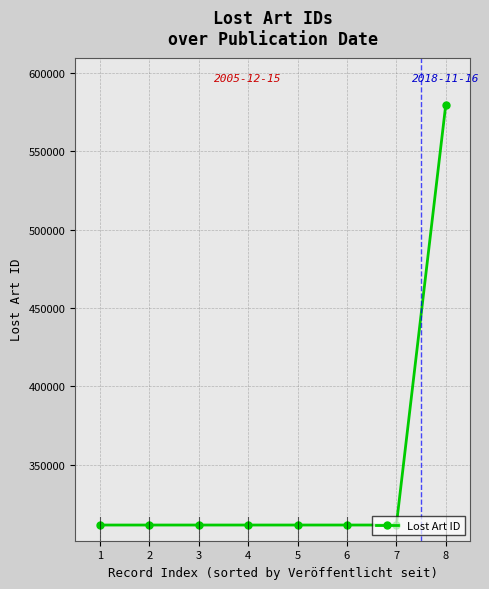

What is the sum of all values?

2761284